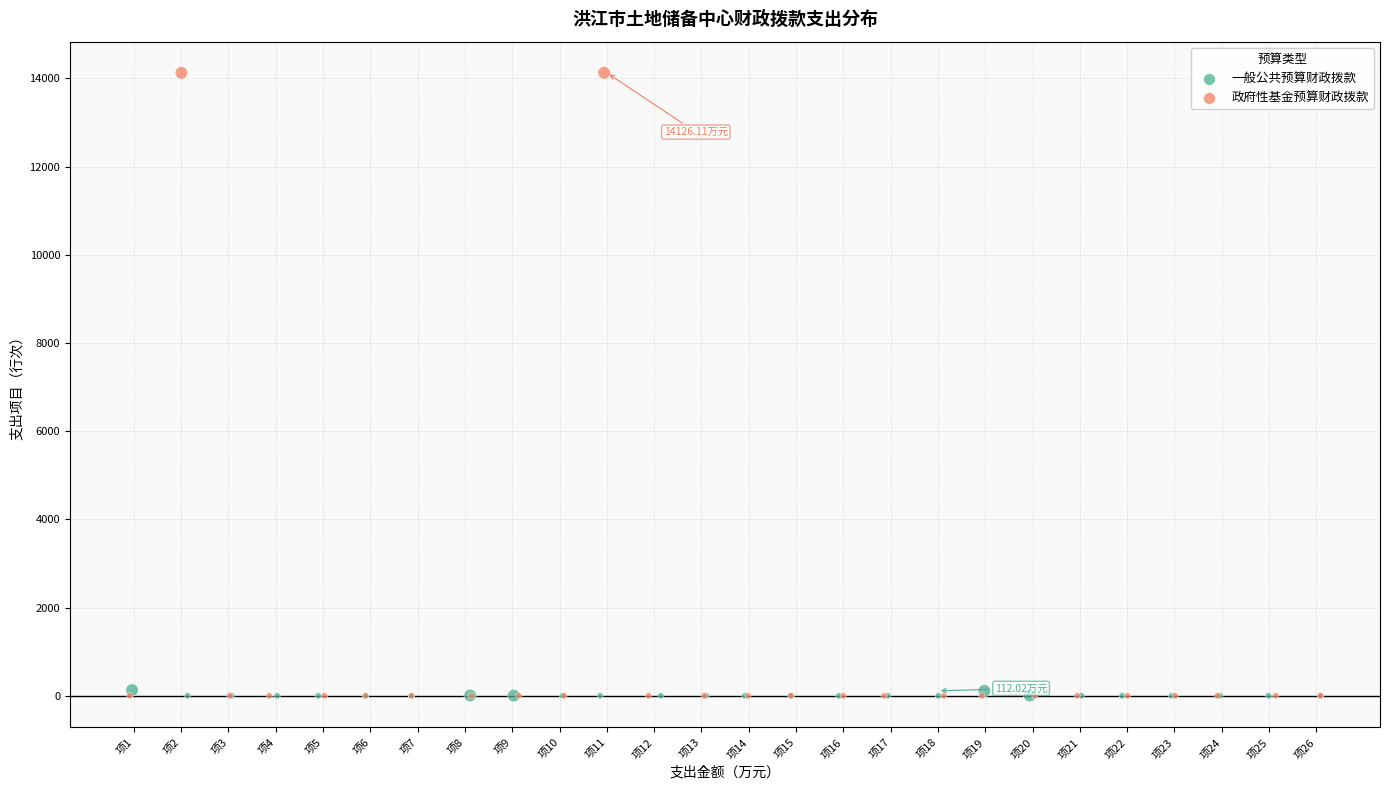

Which series has the widest spread of Y values?

政府性基金预算财政拨款